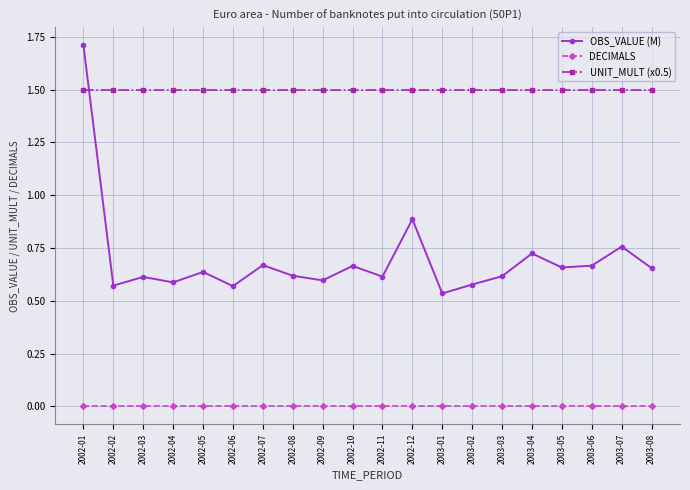

At 2002-02, list the series in order from largest to smallest.

UNIT_MULT (x0.5), OBS_VALUE (M), DECIMALS